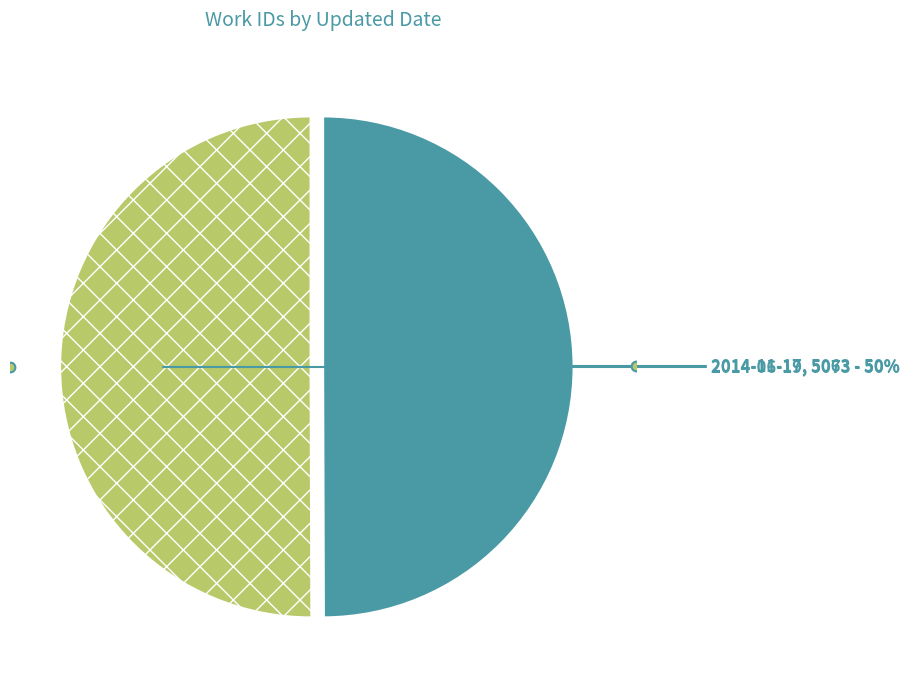

To the nearest percent, what percentage of the pie is 2014-06-19?

50%